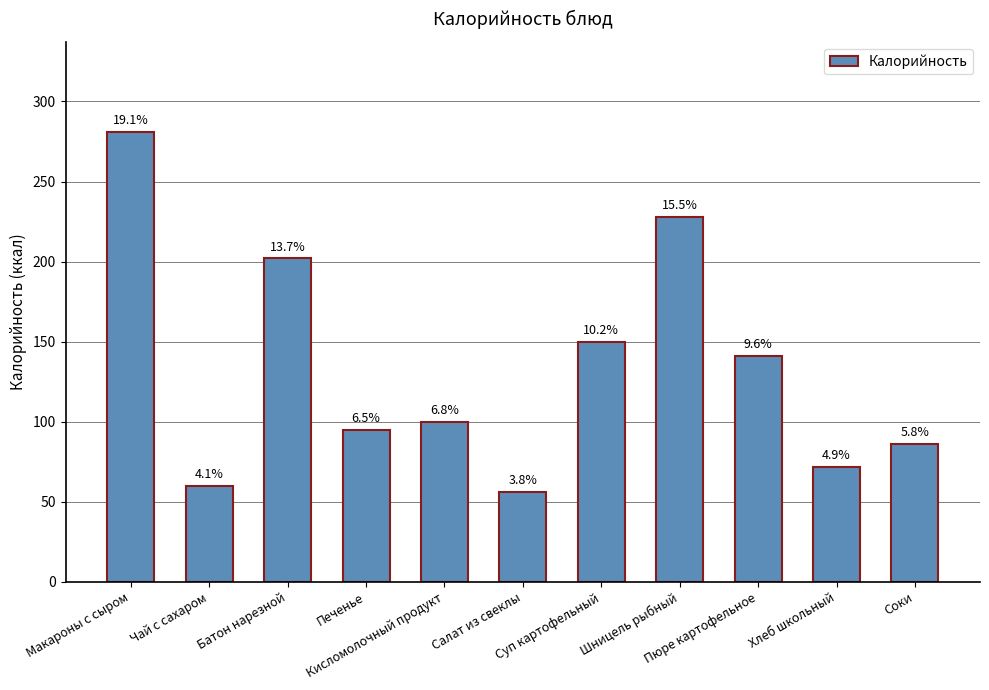

Which category has the lowest value across all series?

Салат из свеклы